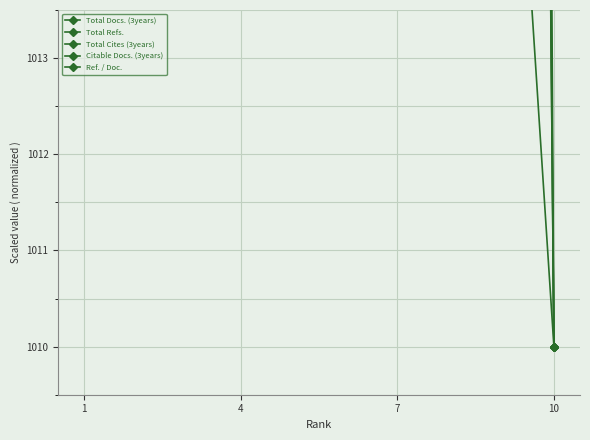

How many distinct data groups are displayed?

5